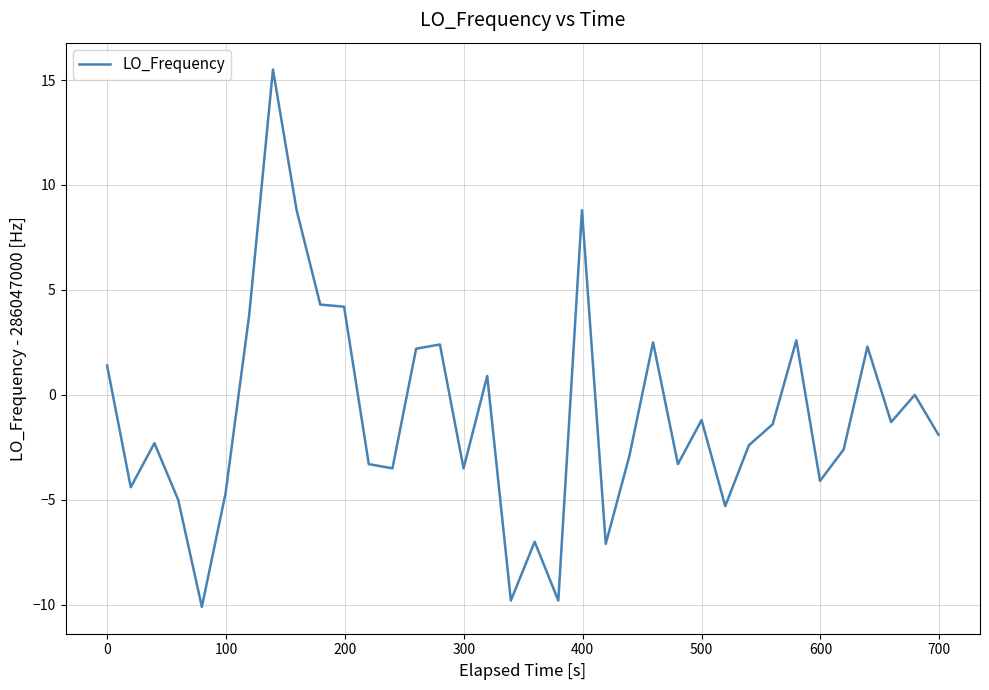

What is the difference between the maximum and minimum values?

25.6